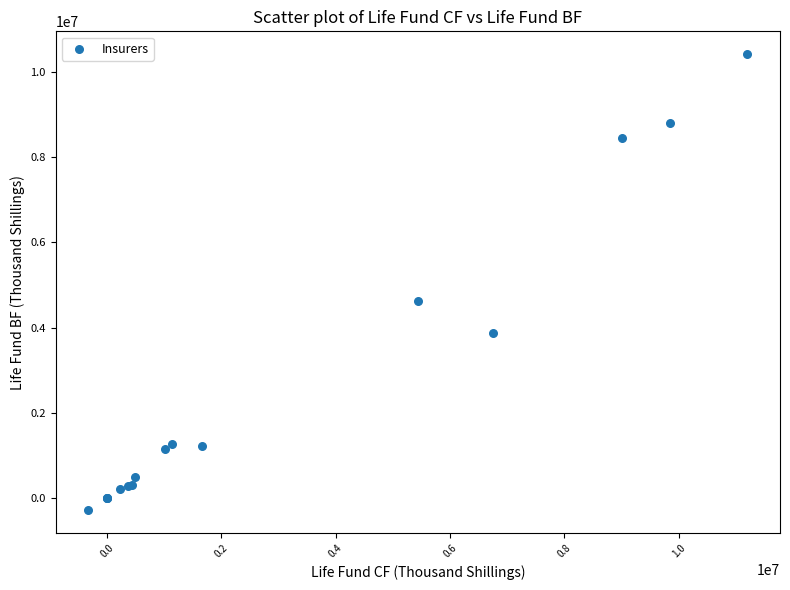

What Y value in the scatter plot is closest to 5066039?

4614967